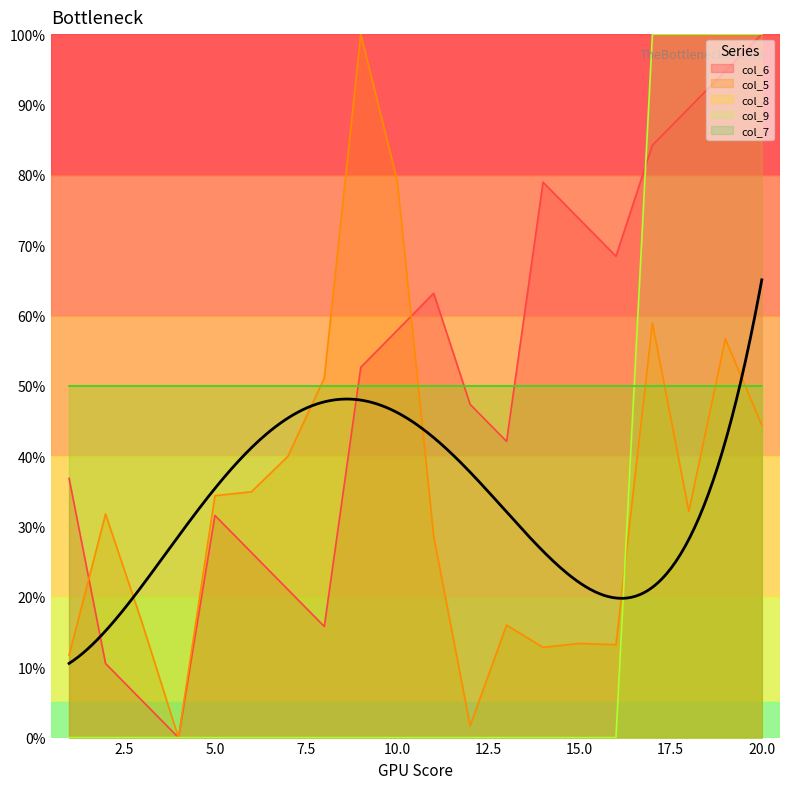

Is it true that col_6 equals 94.7 at 19?

True